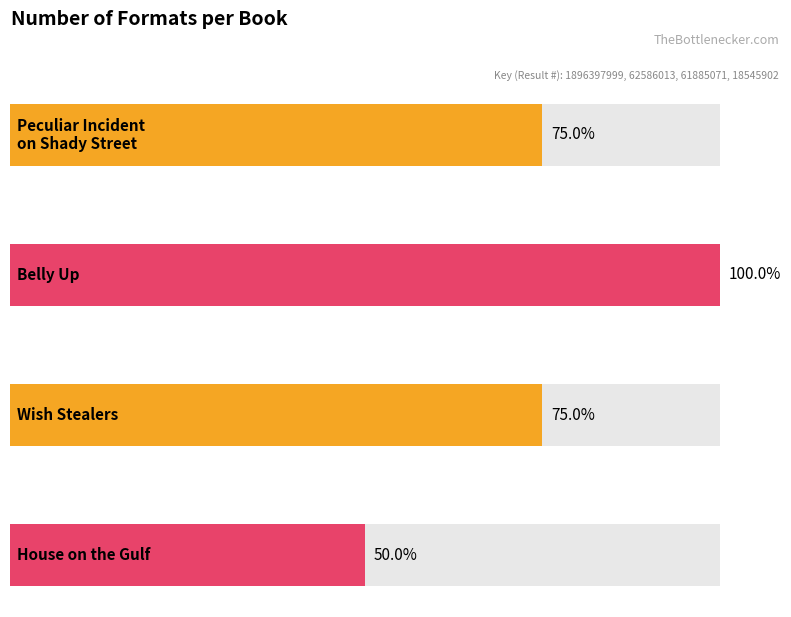

What position from the left is Belly Up?

2